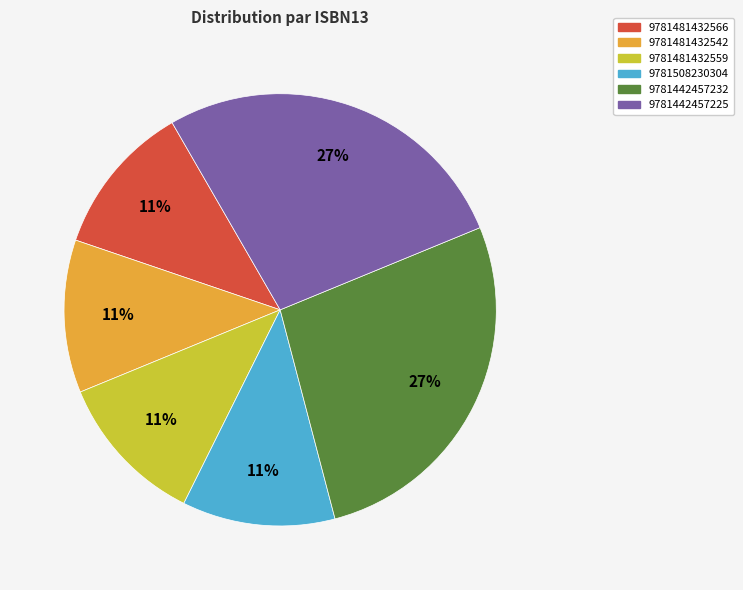

Between 9781481432566 and 9781442457232, which is larger?

9781442457232